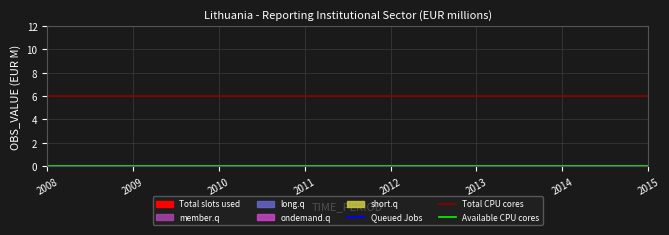

What is the sum of all Total CPU cores values?

48